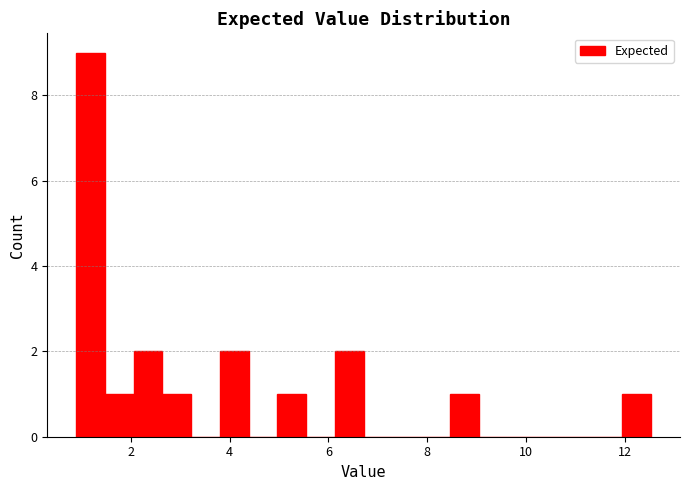

Around what value on the x-axis is the tallest bar? Give the approximate position of its centre, as read against the axis.

1.2